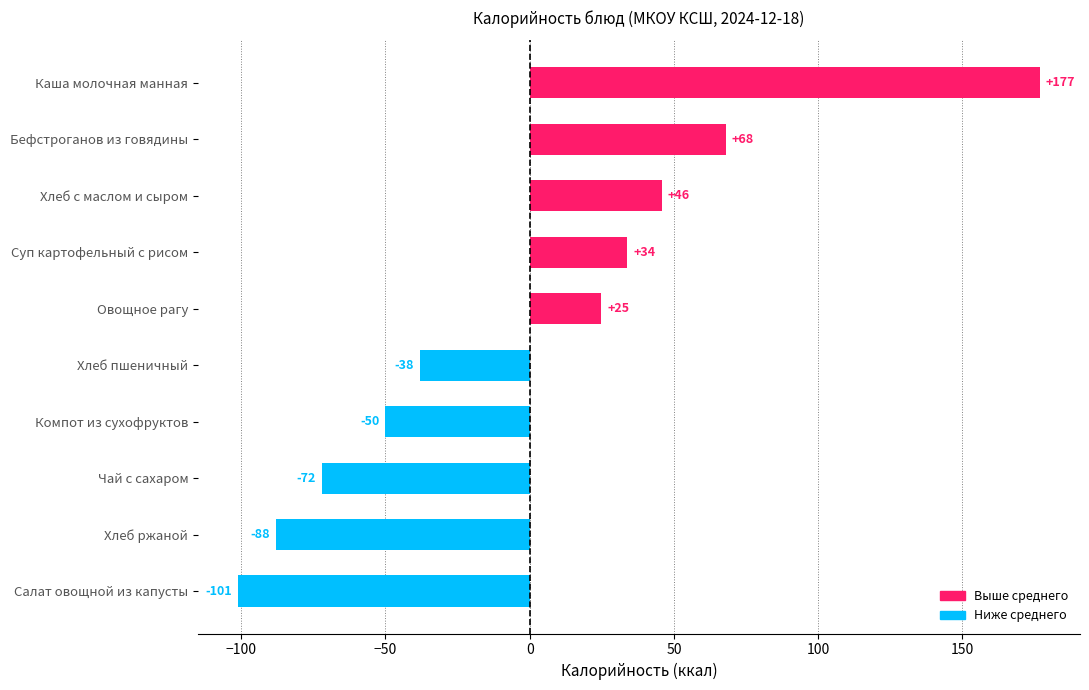

List the labels in order of value, largest first.

Каша молочная манная, Бефстроганов из говядины, Хлеб с маслом и сыром, Суп картофельный с рисом, Овощное рагу, Хлеб пшеничный, Компот из сухофруктов, Чай с сахаром, Хлеб ржаной, Салат овощной из капусты